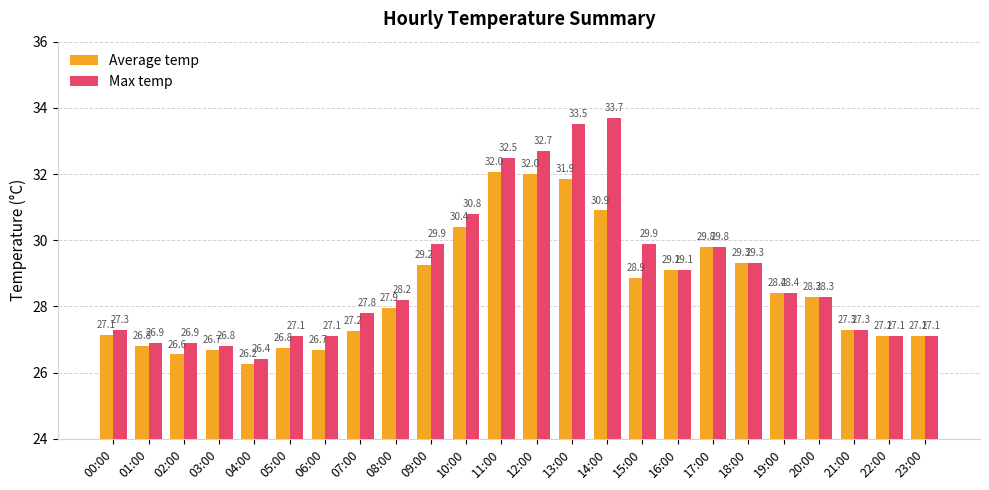

Rank the series by their maximum value, from highest to lowest.

Max temp, Average temp